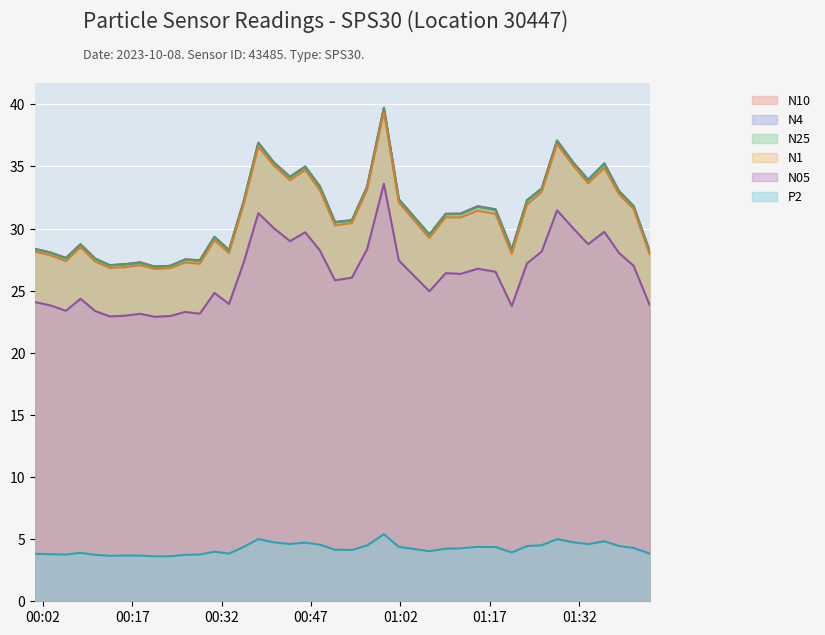

How many distinct data groups are displayed?

6